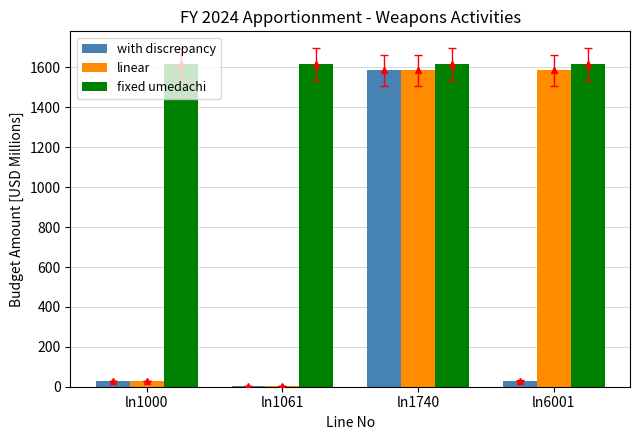

Between ln1000 and ln6001, which series saw the biggest shift?

linear